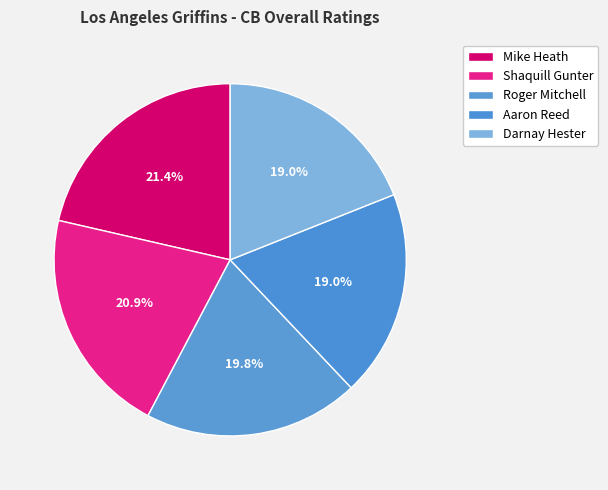

Count the number of slices in the pie.

5